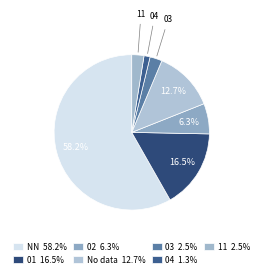

Which slice is the largest?

NN